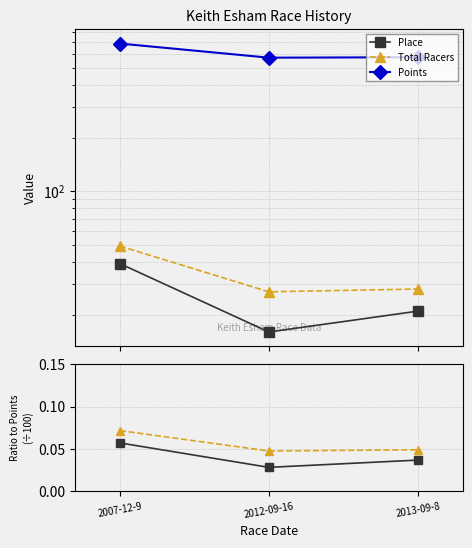

Is the value of Points / Points at 2012-09-16 greater than the value of Place at 2013-09-8?

No